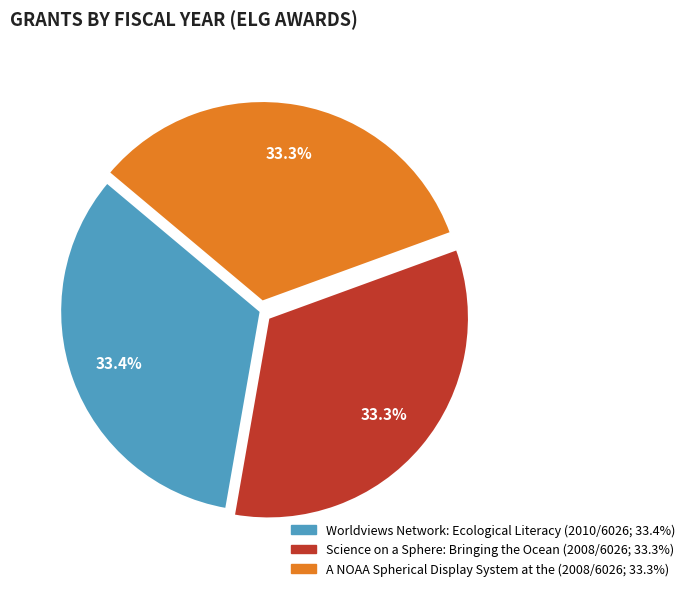

What percentage is the Worldviews Network: Ecological Literacy slice, to the nearest percent?

33%